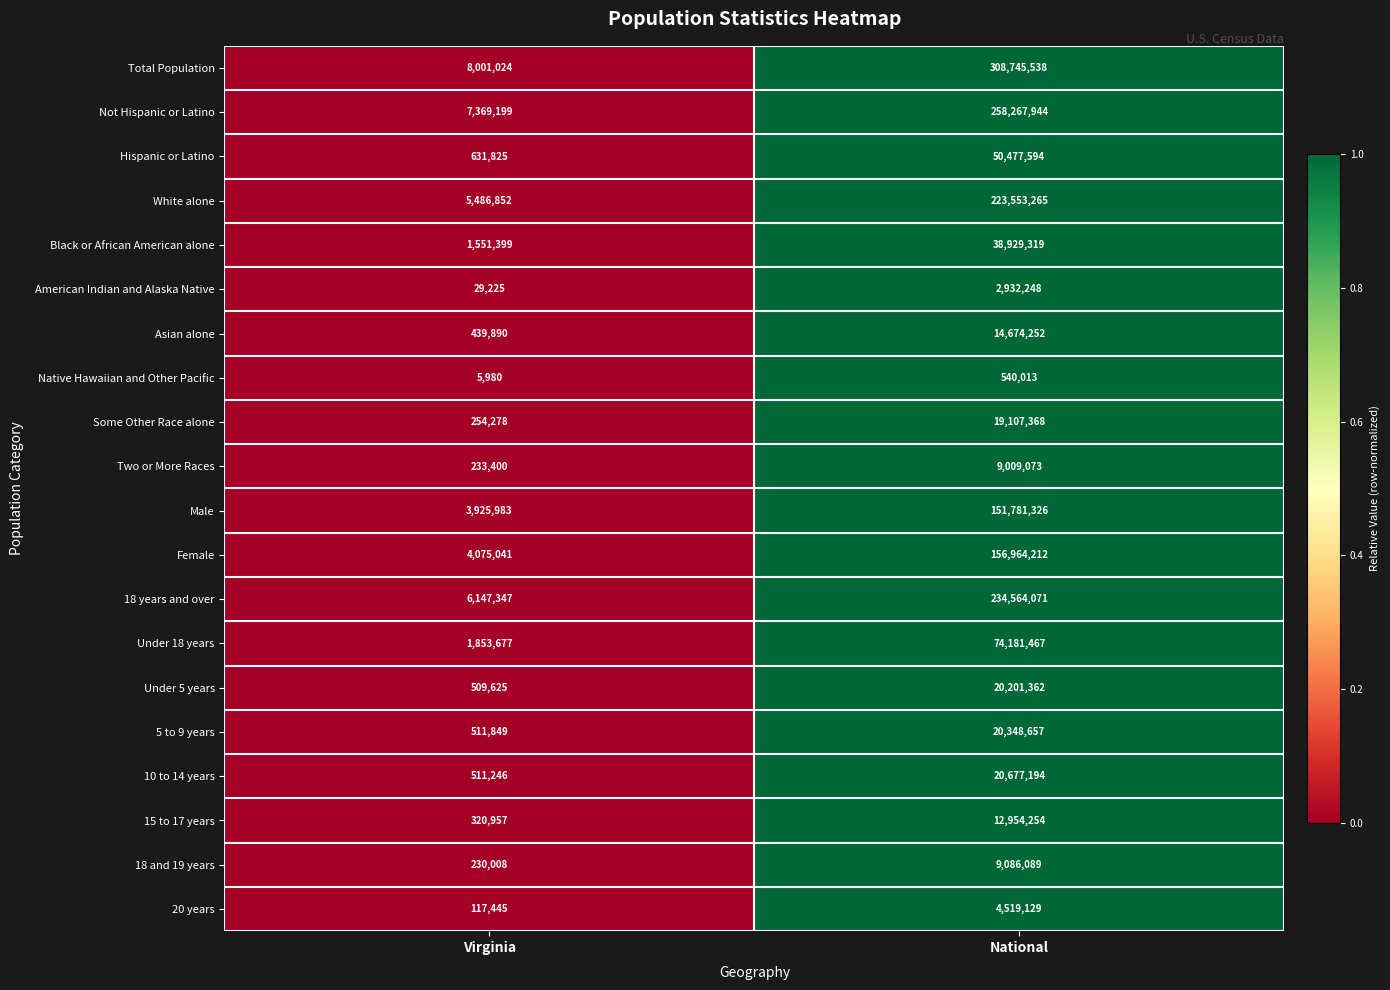

What is the total value across all series at National?

1631514375